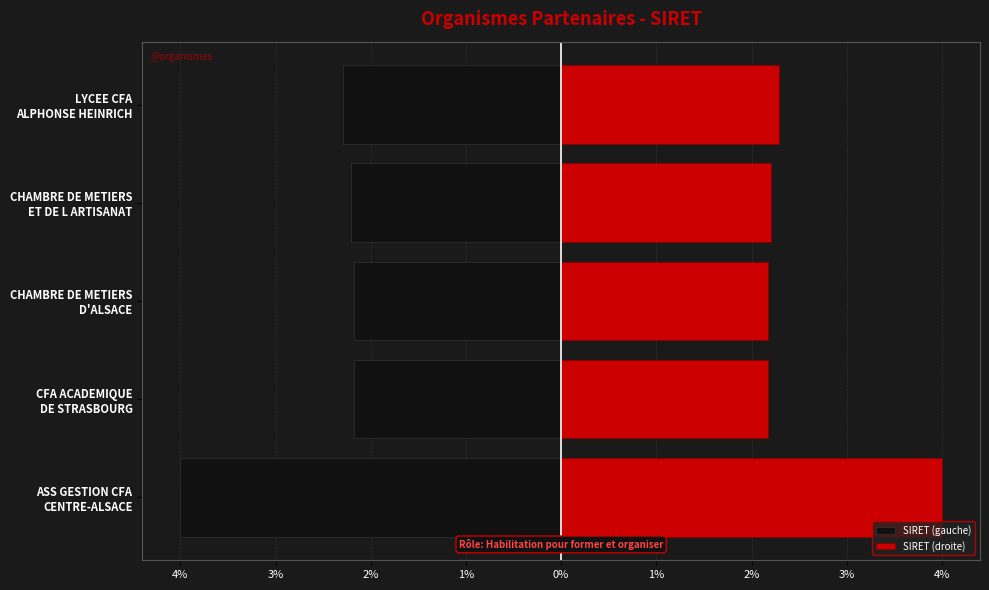

How many bars are there in total?

10